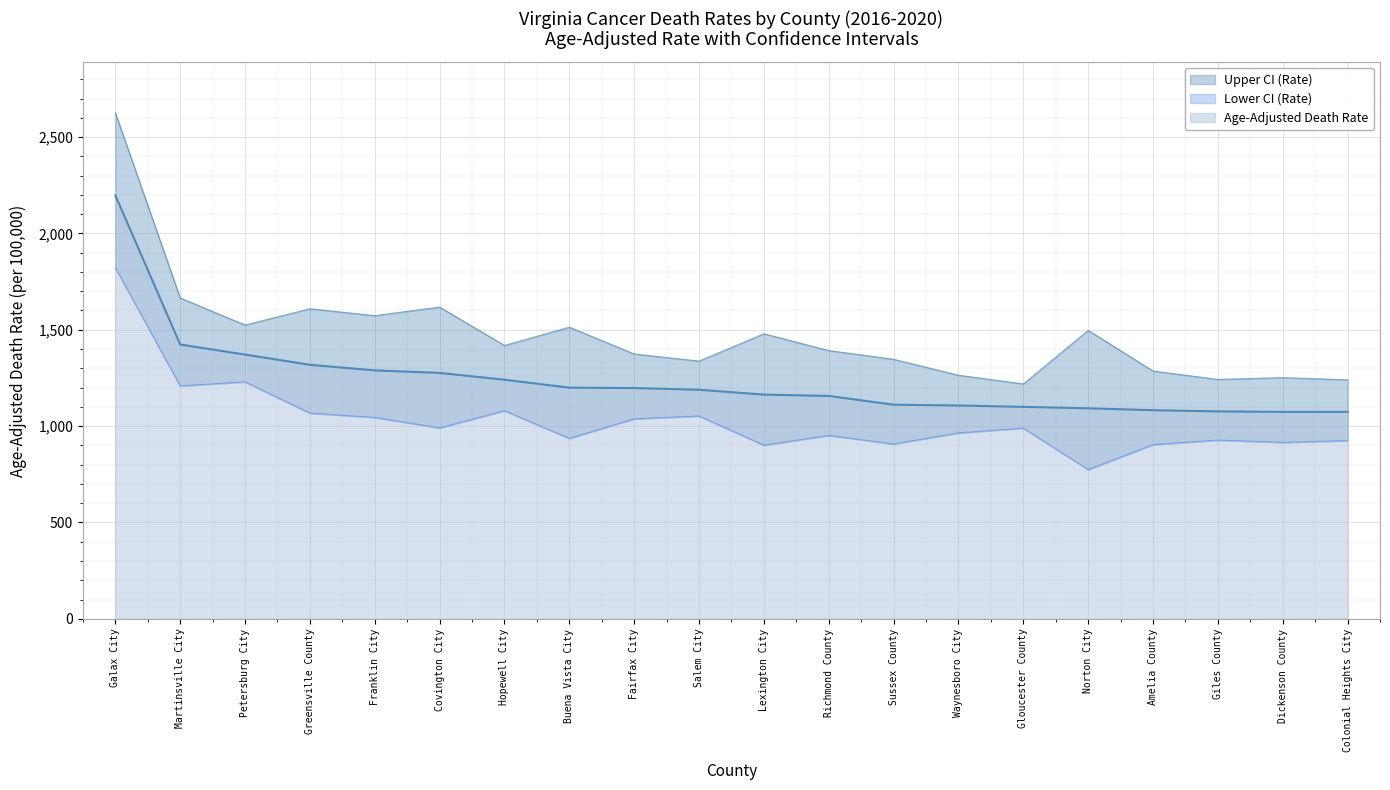

What is the sum of all Age-Adjusted Death Rate values?

24738.8